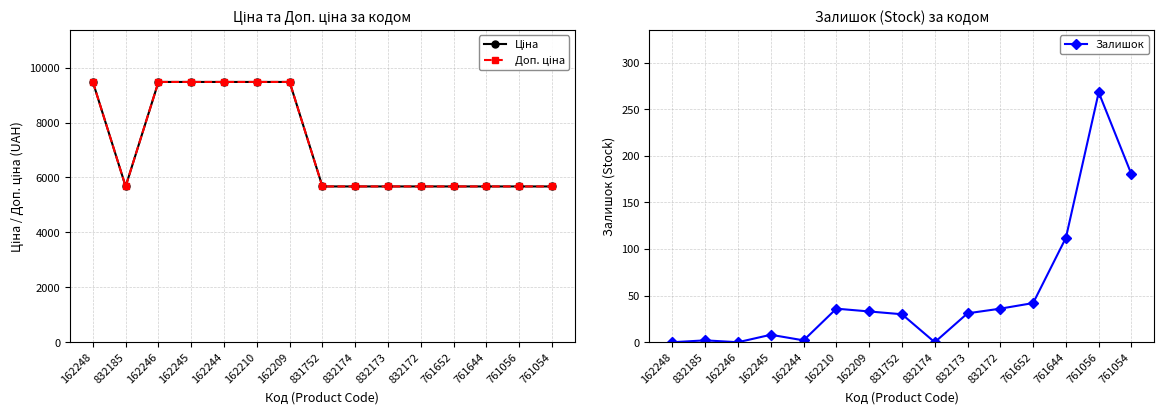

Reading left to right, extract all data points from this chart.

Ціна: 162248=9480.1	832185=5673.8	162246=9480.1	162245=9480.1	162244=9480.1	162210=9480.1	162209=9480.1	831752=5673.8	832174=5673.8	832173=5673.8	832172=5673.8	761652=5673.8	761644=5673.8	761056=5673.8	761054=5673.8
Доп. ціна: 162248=9480.1	832185=5673.8	162246=9480.1	162245=9480.1	162244=9480.1	162210=9480.1	162209=9480.1	831752=5673.8	832174=5673.8	832173=5673.8	832172=5673.8	761652=5673.8	761644=5673.8	761056=5673.8	761054=5673.8
Залишок: 162248=0.0	832185=2.0	162246=0.0	162245=8.0	162244=2.0	162210=36.0	162209=33.0	831752=30.0	832174=0.0	832173=31.0	832172=36.0	761652=42.0	761644=112.0	761056=268.0	761054=180.0